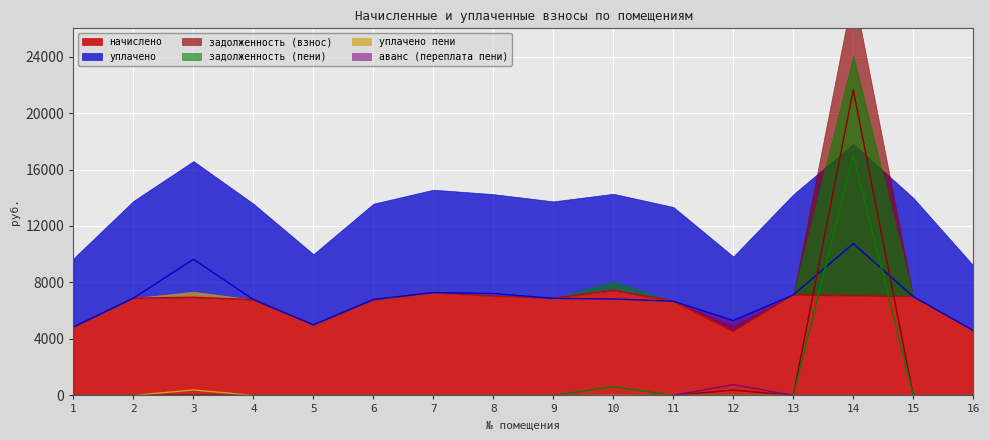

Which series changed the most between 6 and 16?

начислено